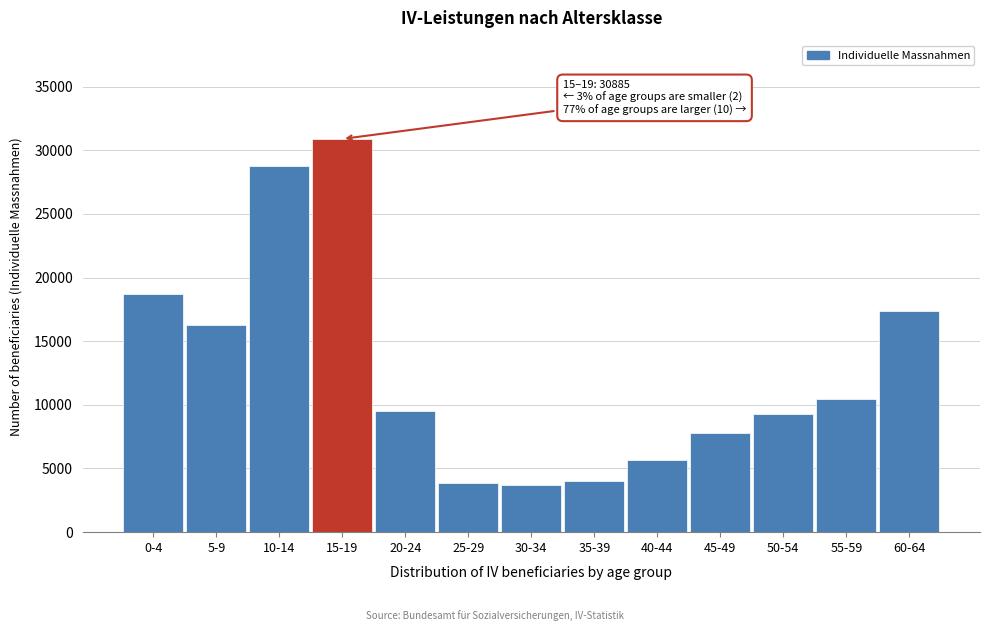

Reading left to right, extract all data points from this chart.

18674	16298	28756	30885	9477	3854	3683	4043	5633	7756	9270	10442	17393